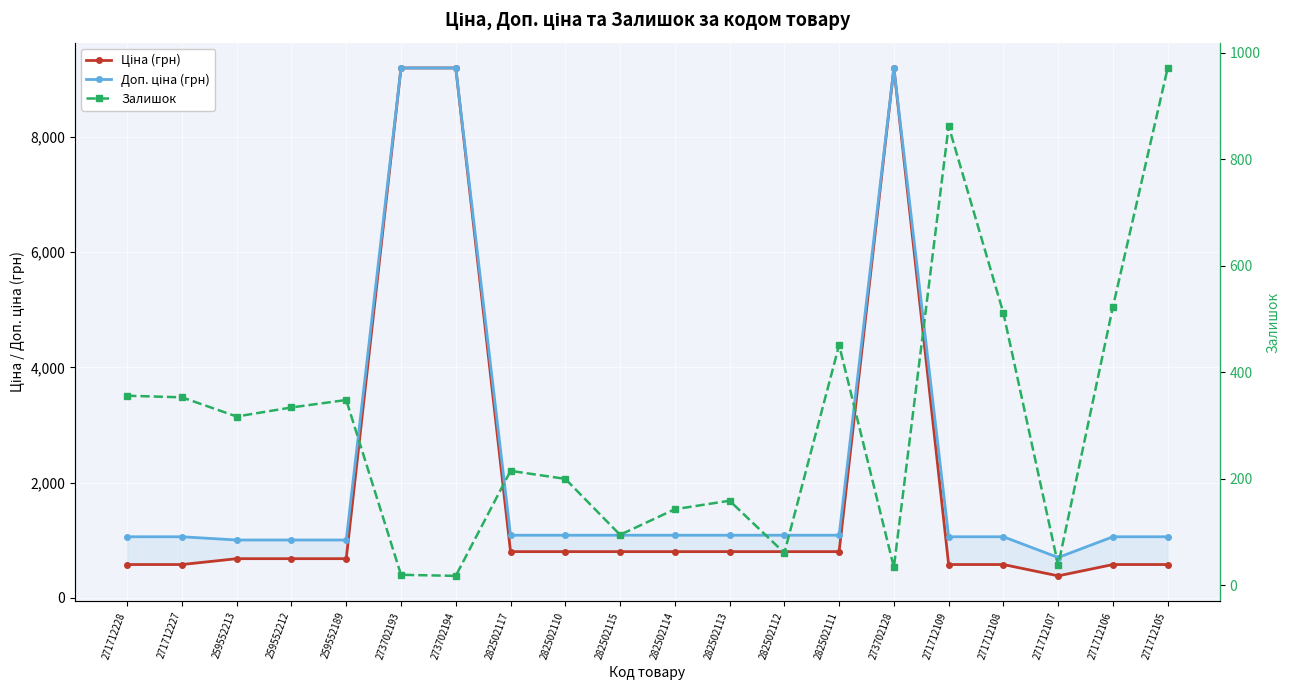

At which label does Ціна (грн) first exceed 802?

273702193